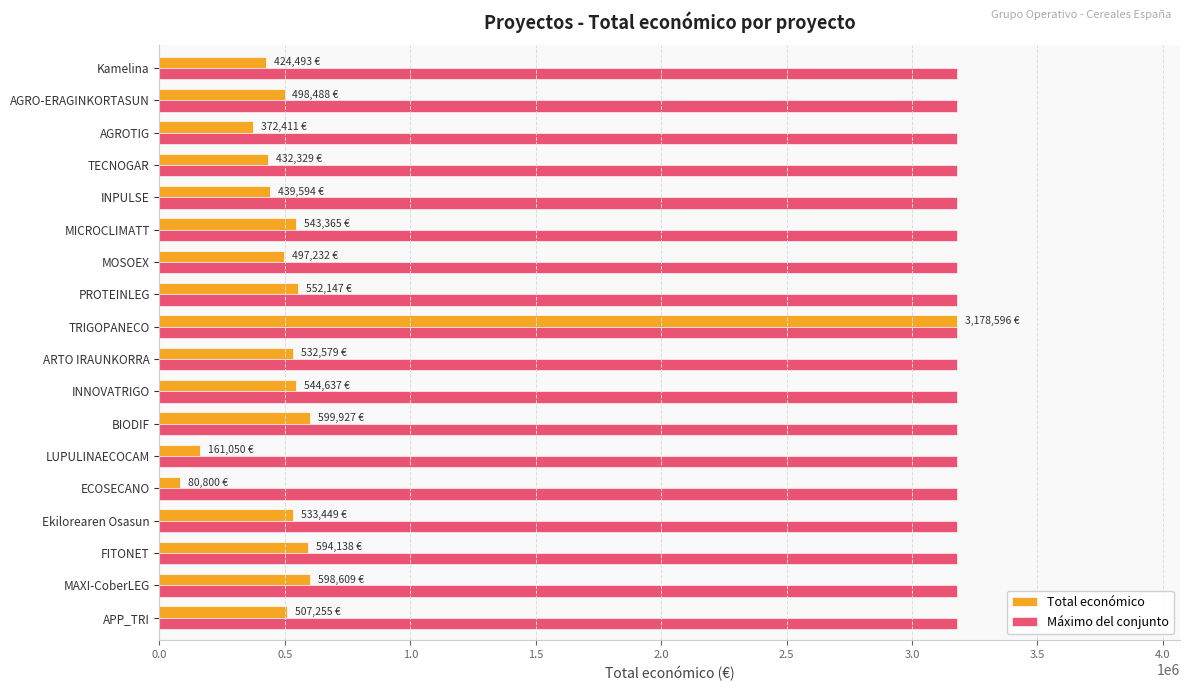

What is the total value across all series at INPULSE?

3618190